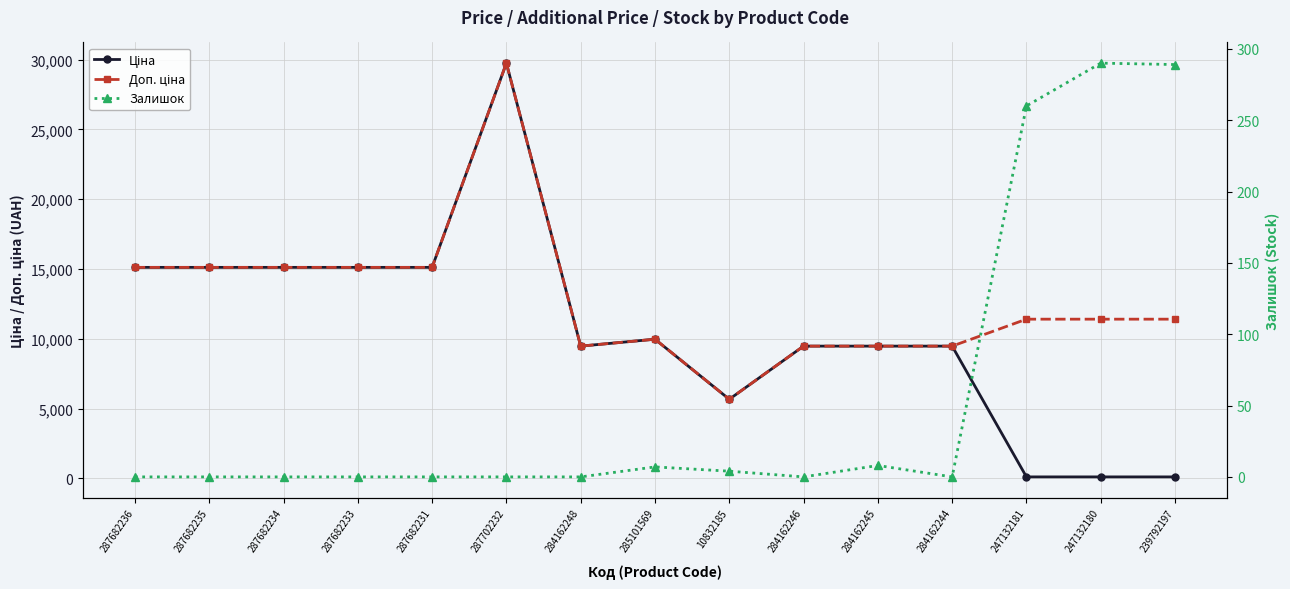

Reading left to right, what are all the values shown in this chart?

Ціна: 15120.0	15120.0	15120.0	15120.0	15120.0	29747.2	9480.1	9975.0	5673.8	9480.1	9480.1	9480.1	114.1	114.1	114.1
Доп. ціна: 15120.0	15120.0	15120.0	15120.0	15120.0	29747.2	9480.1	9975.0	5673.8	9480.1	9480.1	9480.1	11410.0	11410.0	11410.0
Залишок: 0.0	0.0	0.0	0.0	0.0	0.0	0.0	7.0	4.0	0.0	8.0	0.0	260.0	290.0	289.0